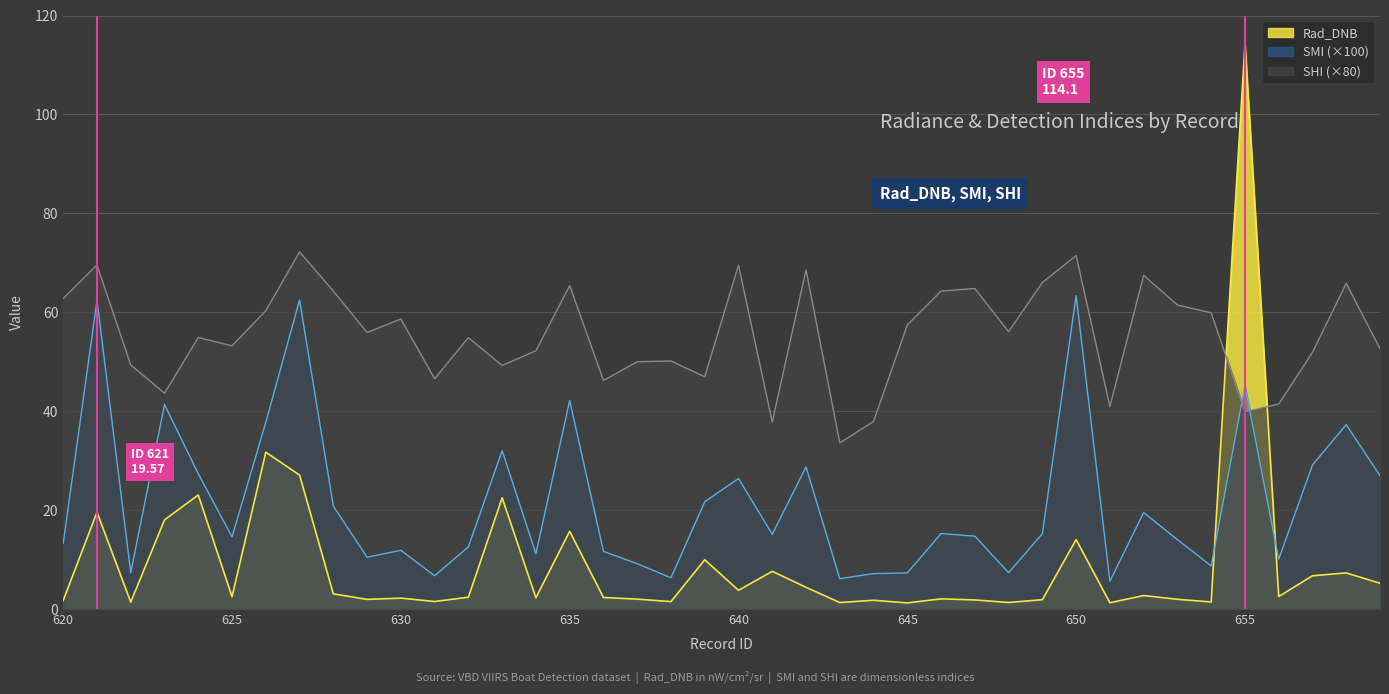

Reading right to left, list all the values displayed in this chart.

Rad_DNB: 5.2	7.3	6.7	2.5	114.1	1.4	2.0	2.7	1.3	14.0	1.9	1.3	1.8	2.1	1.2	1.8	1.3	4.4	7.6	3.8	10.0	1.5	2.0	2.3	15.7	2.3	22.5	2.4	1.5	2.2	2.0	3.1	27.1	31.7	2.5	23.1	18.0	1.4	19.6	1.7
SMI: 27.0	37.3	29.1	10.1	45.1	8.7	14.0	19.5	5.6	63.4	15.2	7.3	14.7	15.3	7.3	7.2	6.1	28.7	15.1	26.4	21.7	6.3	9.2	11.7	42.2	11.2	32.0	12.6	6.7	11.9	10.5	20.8	62.5	37.8	14.6	27.3	41.3	7.4	62.4	13.3
SHI: 52.6	65.8	51.9	41.4	39.9	59.9	61.5	67.5	41.0	71.5	66.0	56.1	64.8	64.3	57.4	37.9	33.6	68.6	37.8	69.5	47.0	50.1	50.0	46.2	65.4	52.2	49.2	54.9	46.6	58.6	55.9	64.3	72.2	60.3	53.2	54.9	43.6	49.4	69.6	62.8